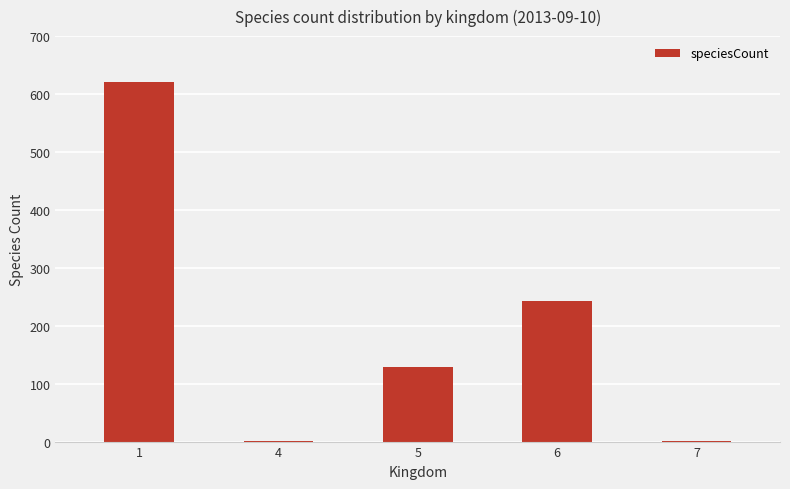

Reading left to right, list all the values displayed in this chart.

620	1	129	243	1